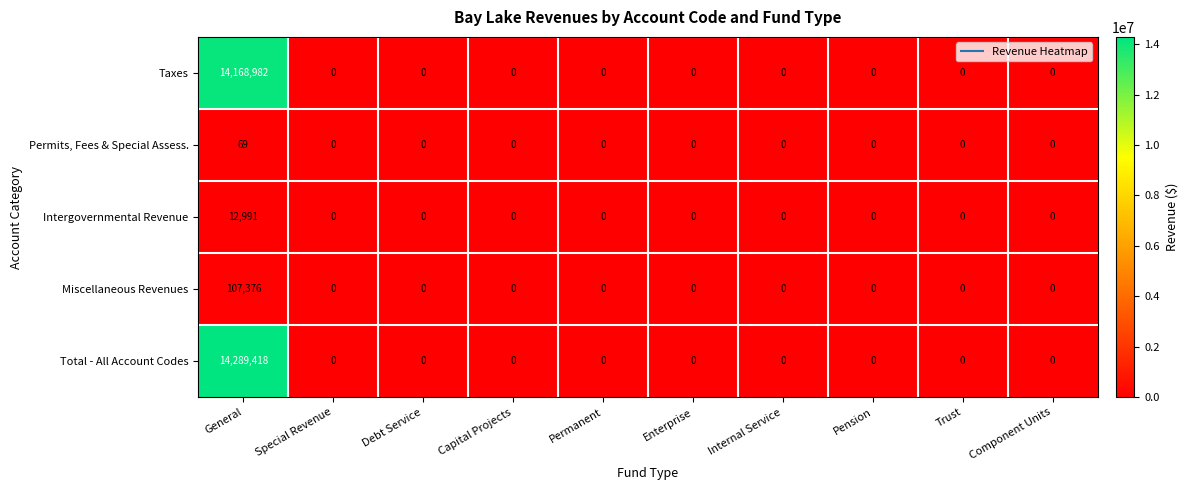

What is the sum of the Total - All Account Codes values at Internal Service and General?

14289418